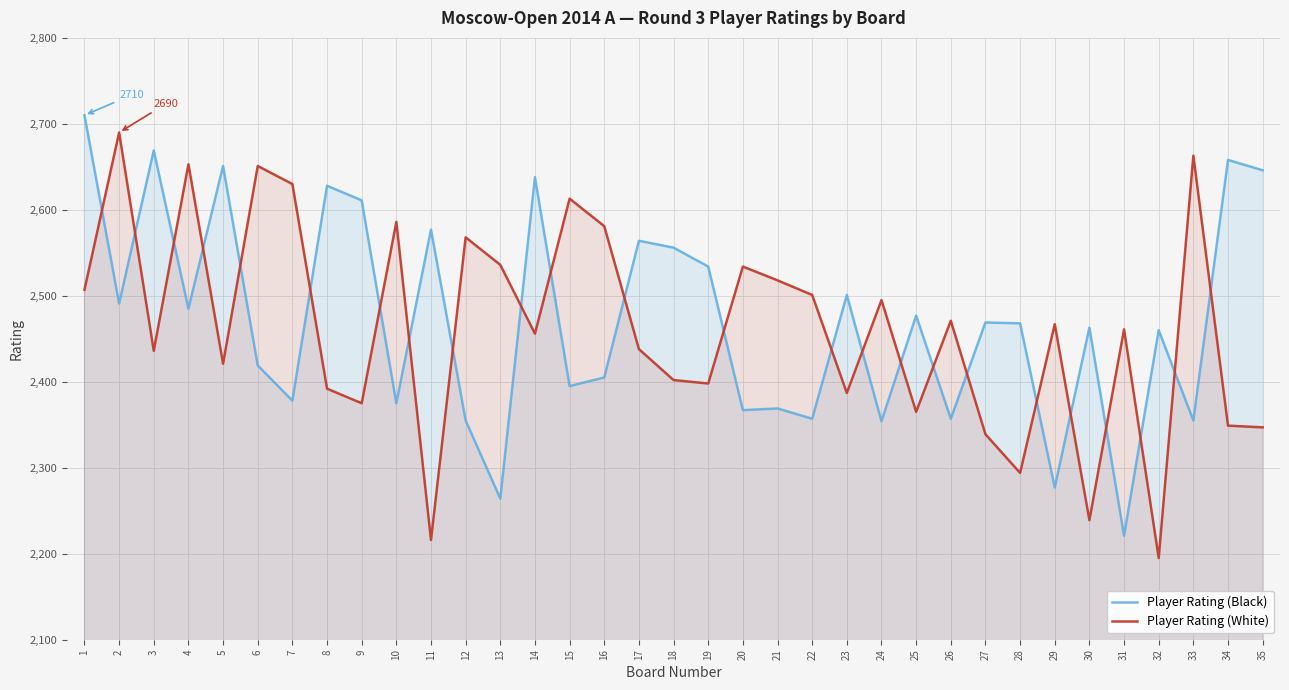

Does the chart have visible grid lines?

Yes